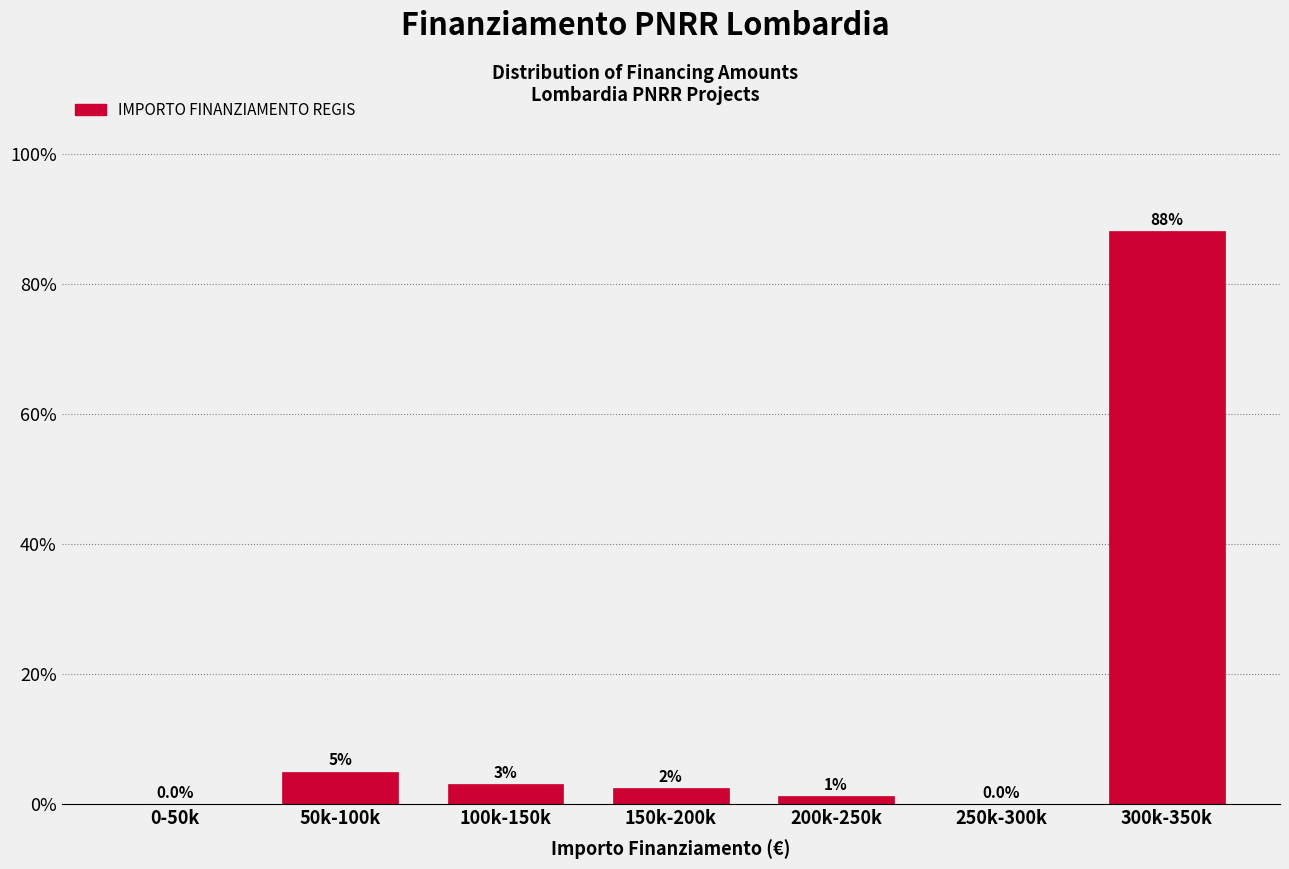

Which has a higher value, 100k-150k or 150k-200k?

100k-150k